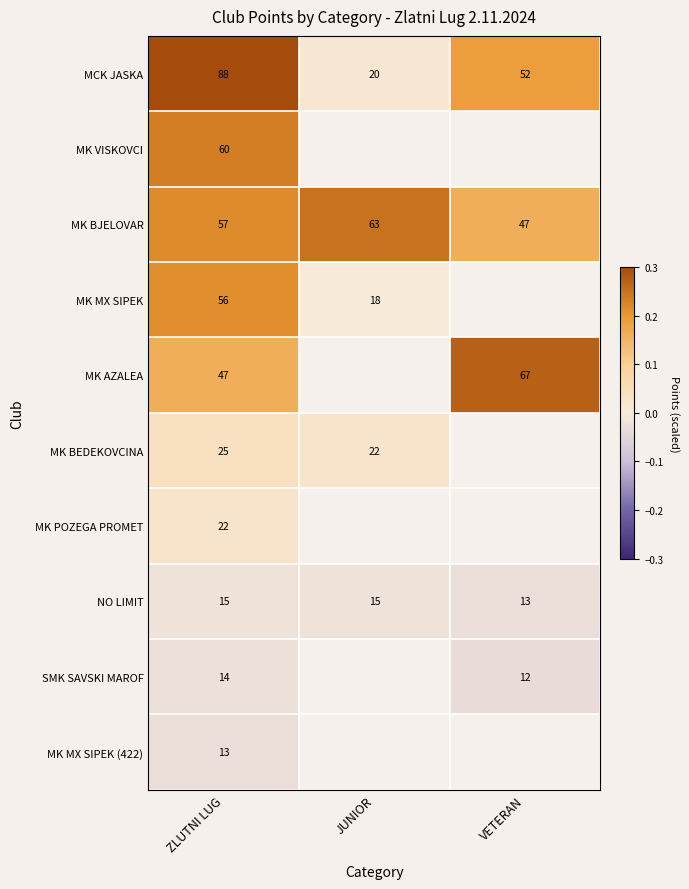

What is the total value across all series at ZLUTNI LUG?

397.0